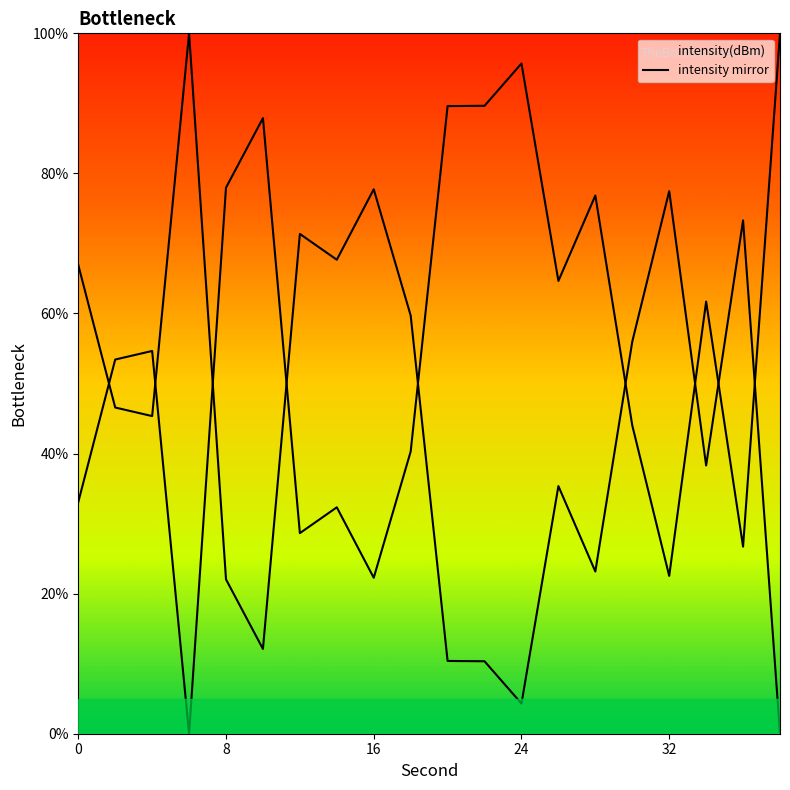

Does the chart display data point markers on the line(s)?

No